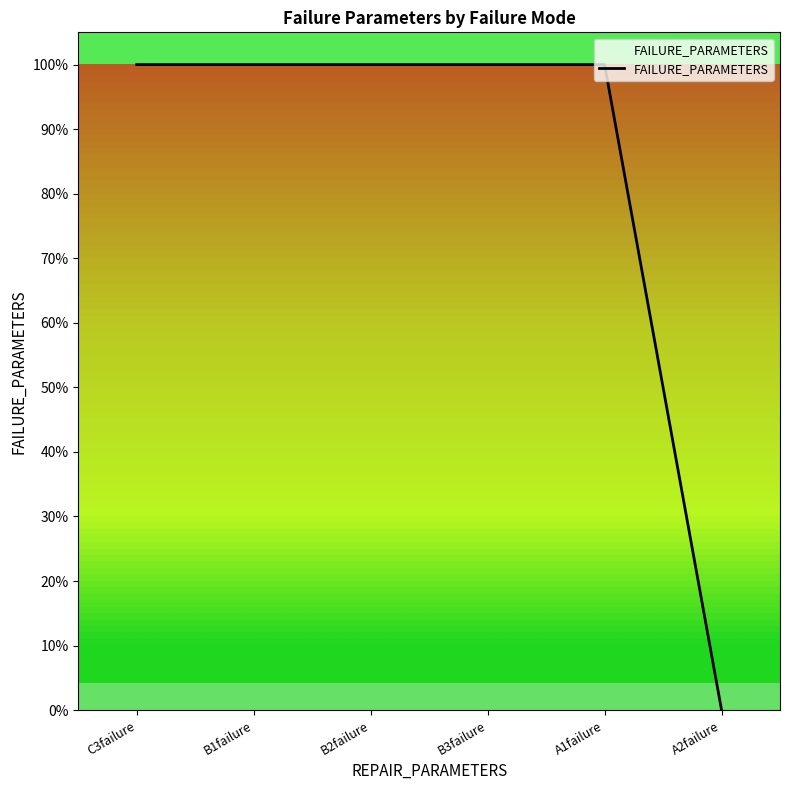

What is the maximum value shown in the chart?

100.0